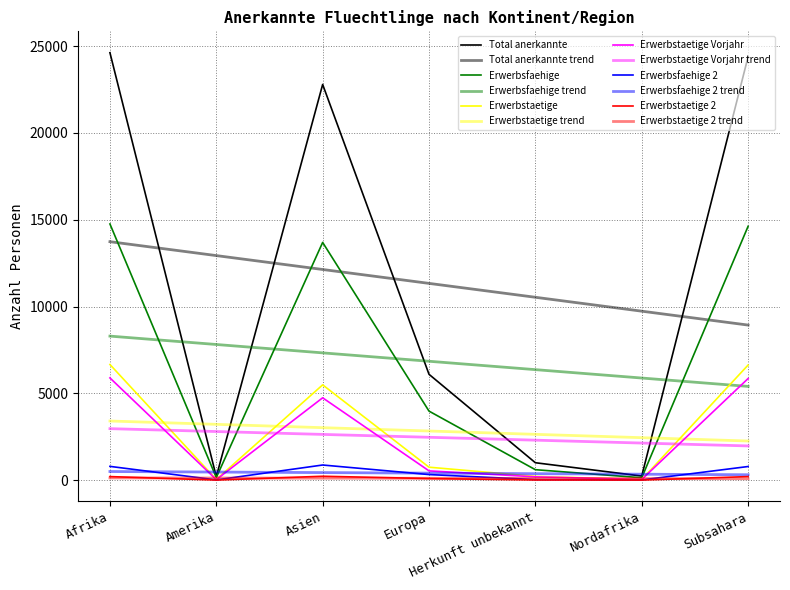

What is the sum of all Erwerbstaetige Vorjahr values?

17262